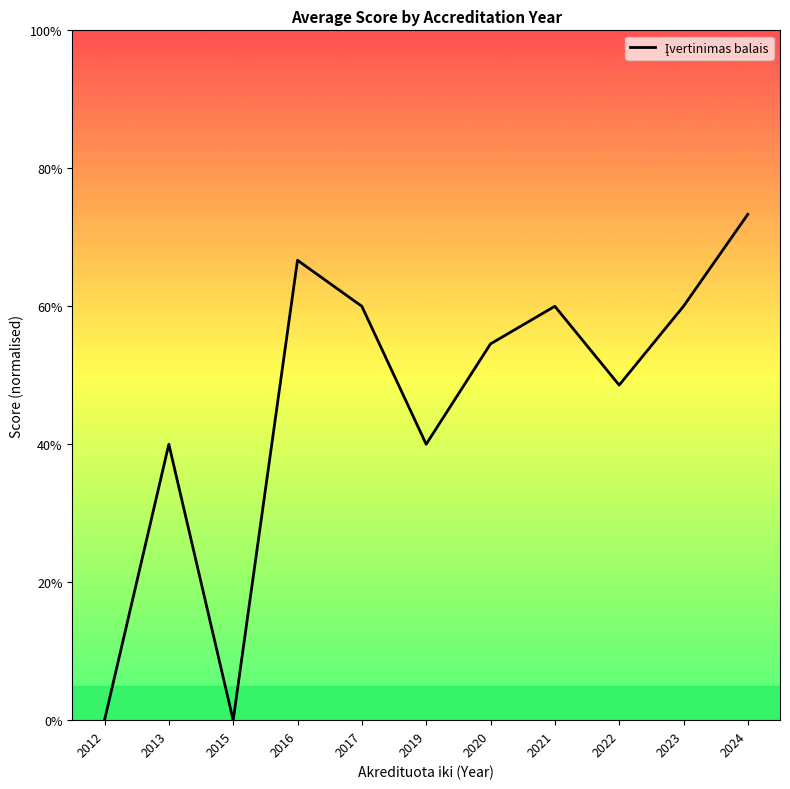

Which label corresponds to the largest value in the chart?

2024